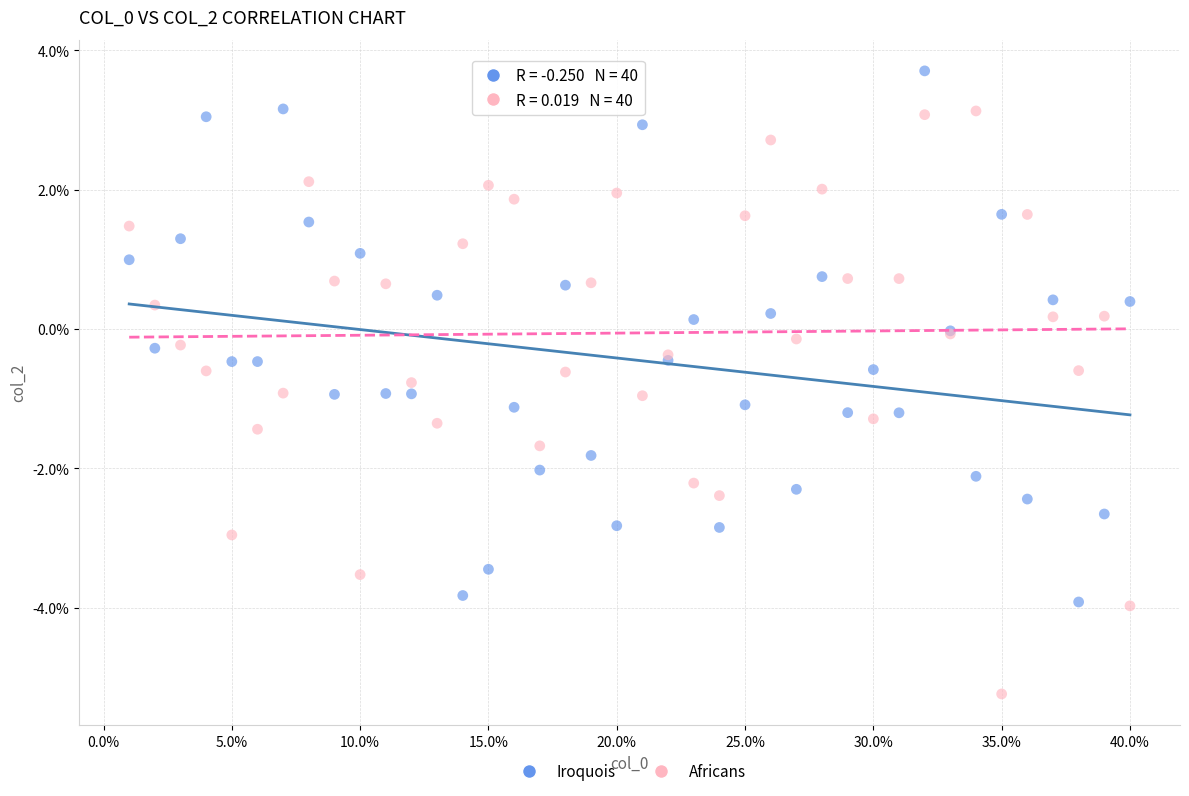

What are all the series names shown in the legend?

Iroquois, Africans